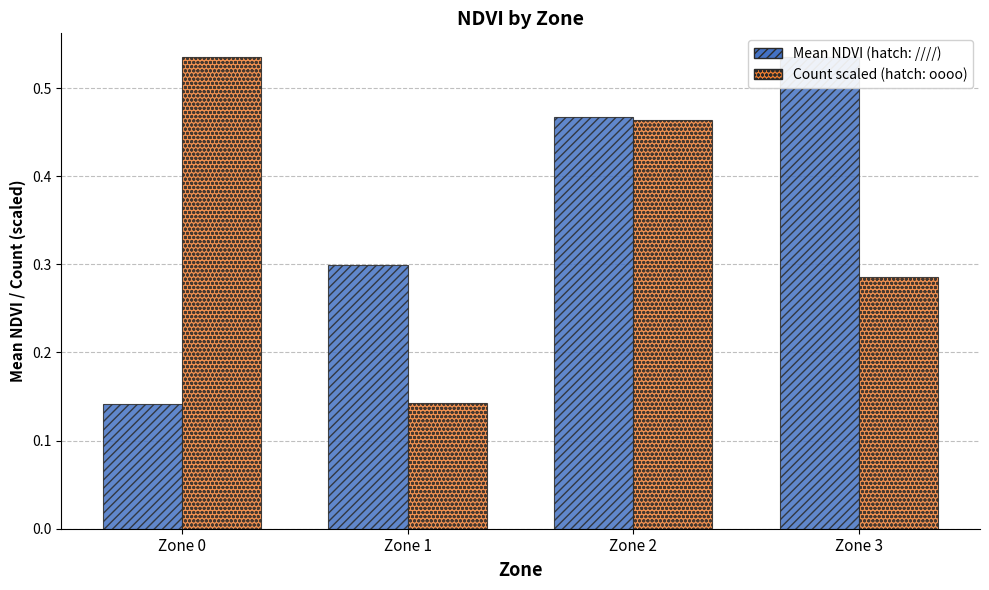

What is the value of the Count (scaled) bar at the 4th from the left?

0.3